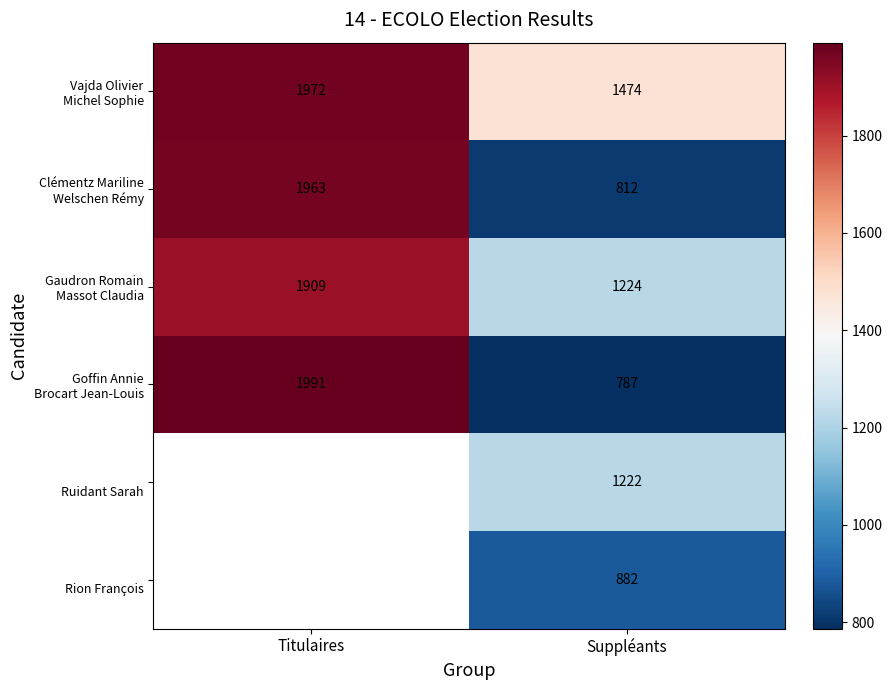

At which category is the sum across all series the highest?

Suppléants